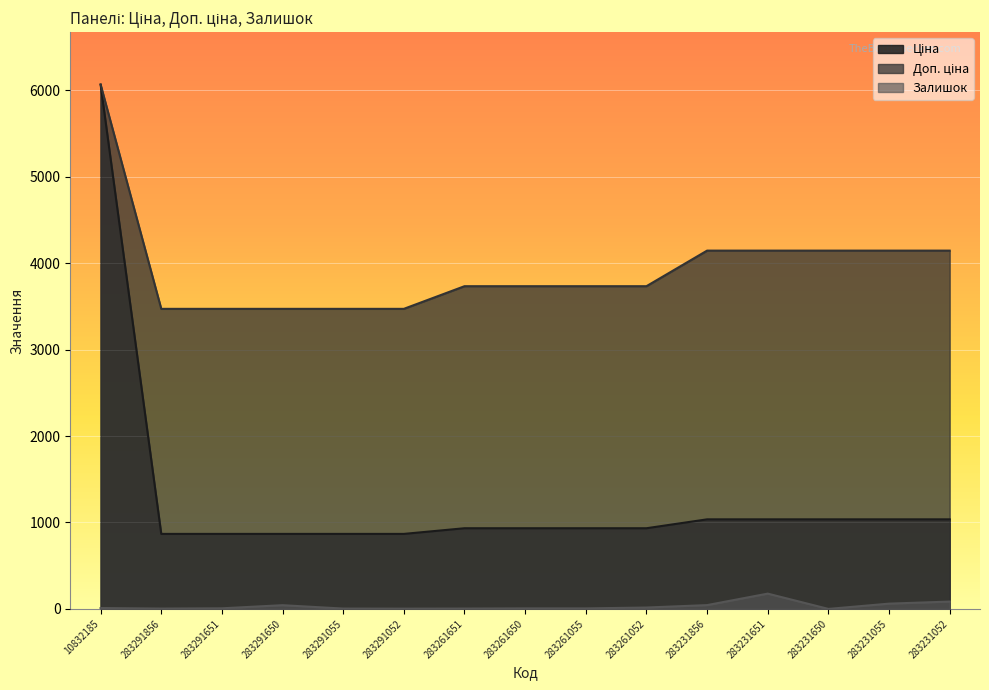

What are all the series names shown in the legend?

Ціна, Доп. ціна, Залишок